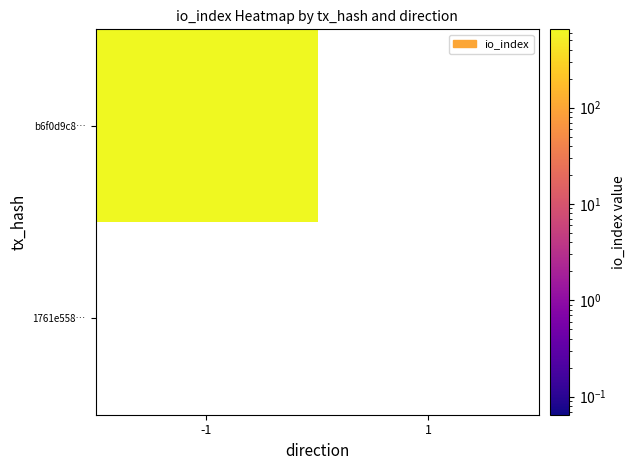

Rank the series by their average value, from highest to lowest.

b6f0d9c8c3bc5b00464a9394bab92f43d43f833, 1761e558011c90be3044ecb621c9e42f393d4e3